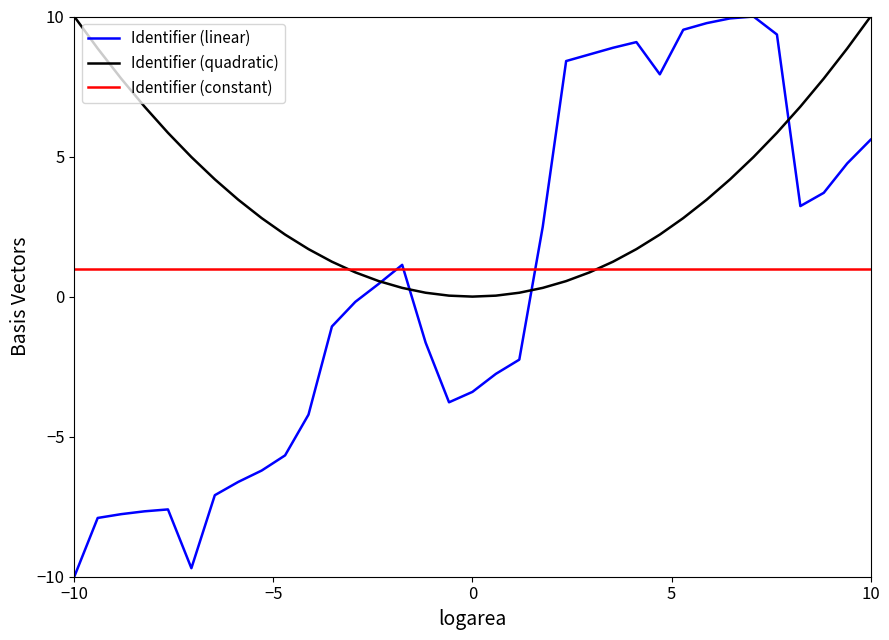

What is the lowest value of the Identifier (constant) series?

1.0